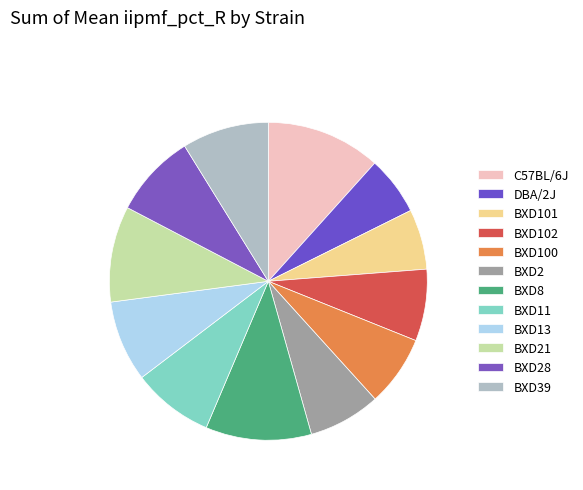

Count the number of slices in the pie.

12